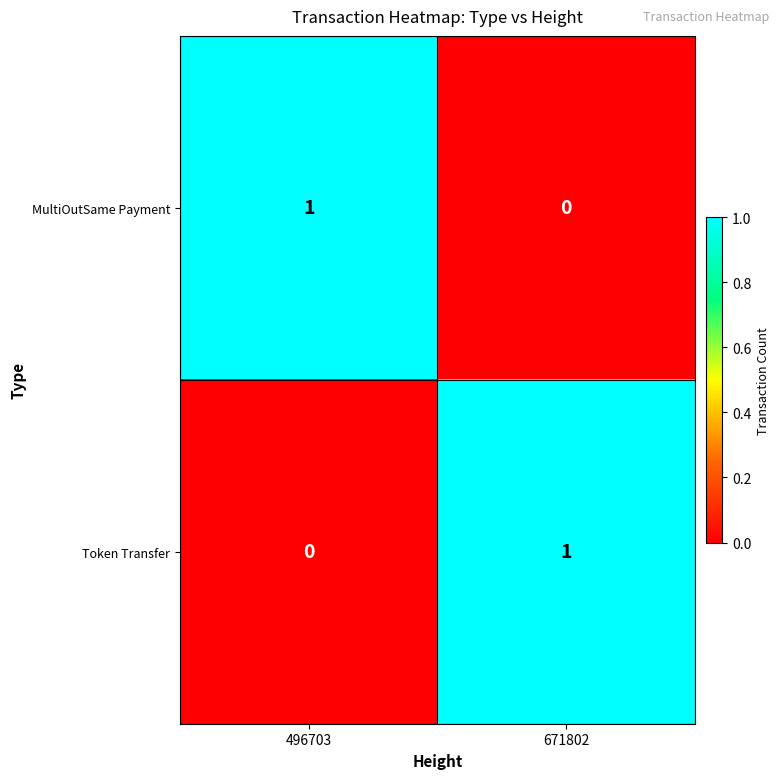

At 496703, list the series in order from smallest to largest.

Token Transfer, MultiOutSame Payment